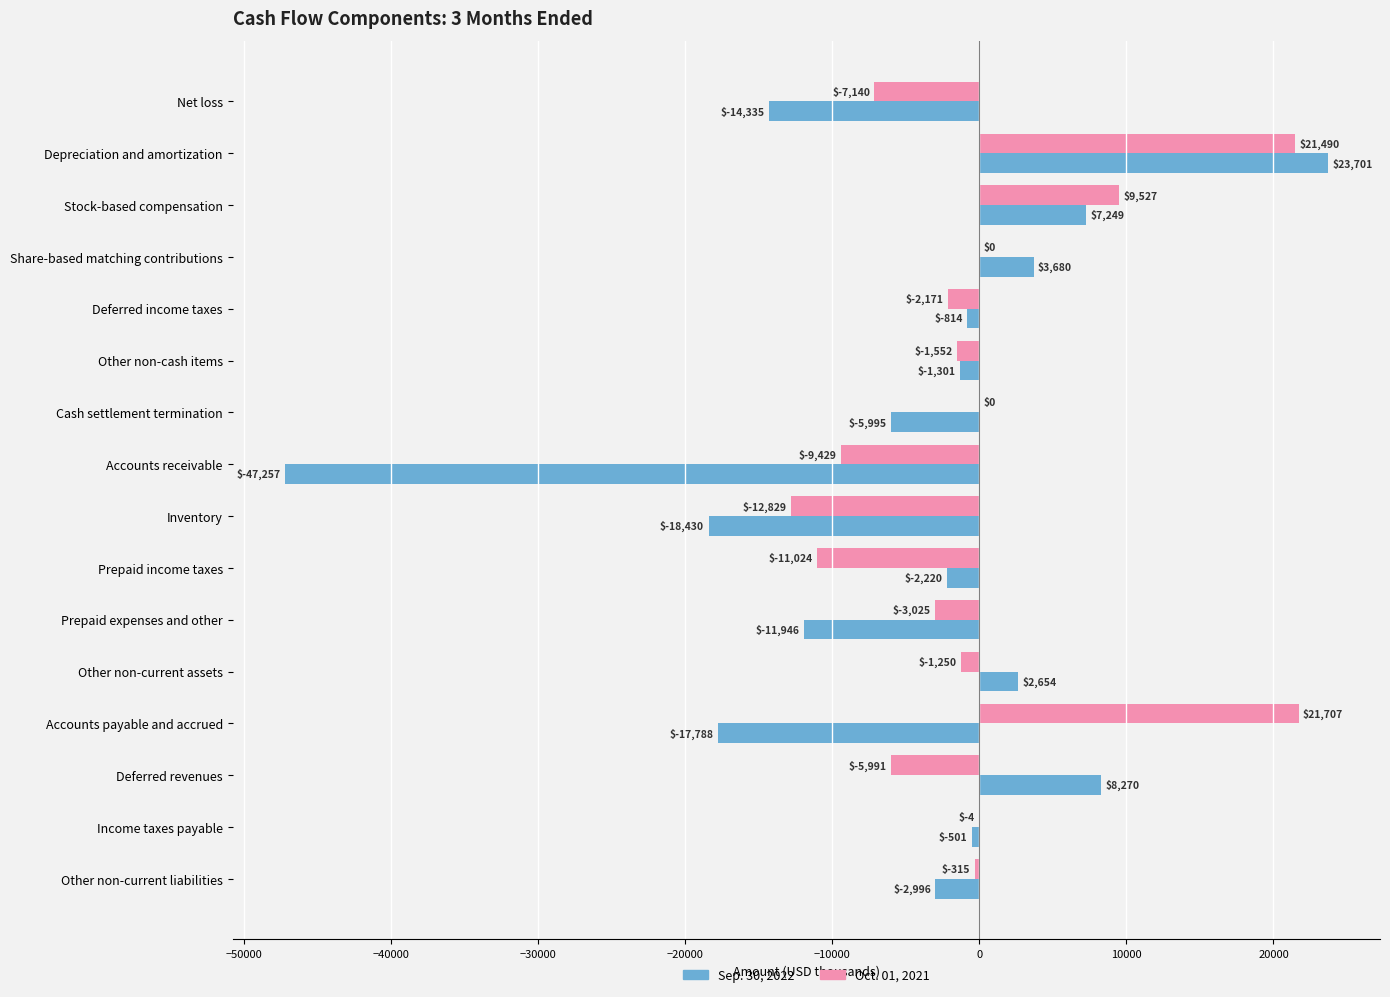

True or false: Oct. 01, 2021 has a value of -2908 at Accounts receivable.

False